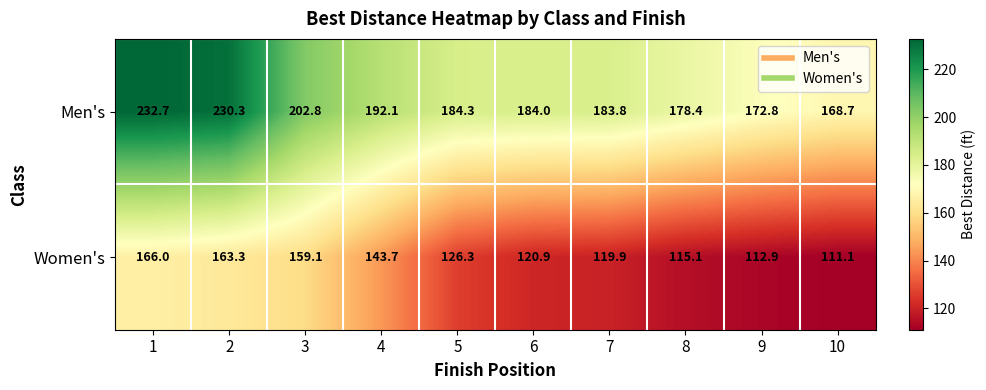

What is the average value of the Men's series?

193.0